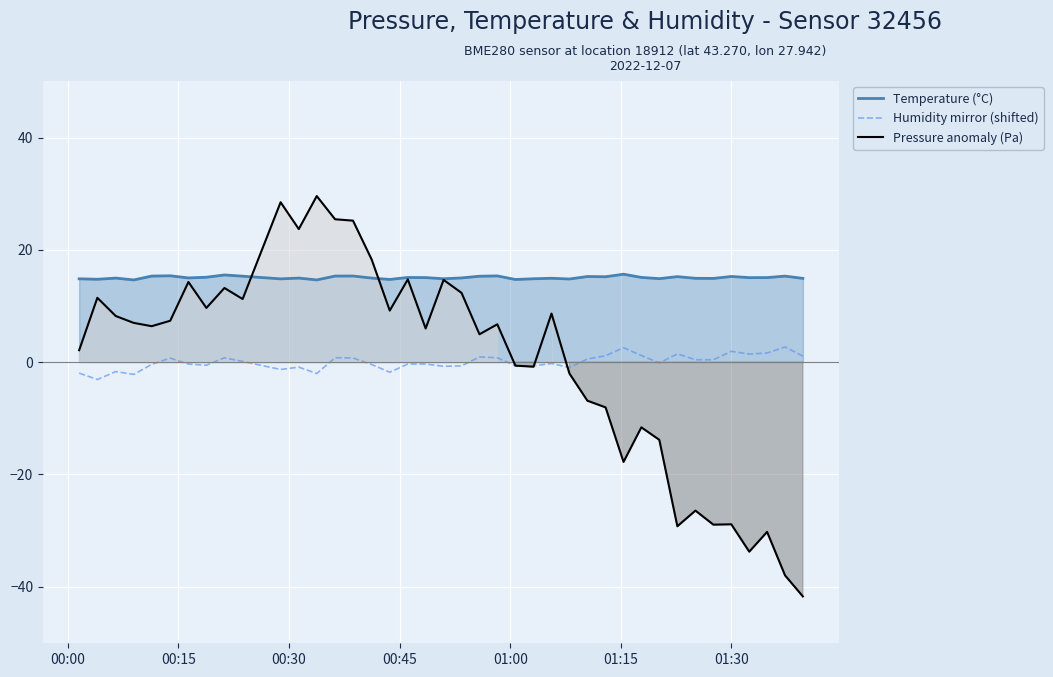

True or false: Temperature (°C) and Humidity mirror (shifted) intersect in this chart.

False